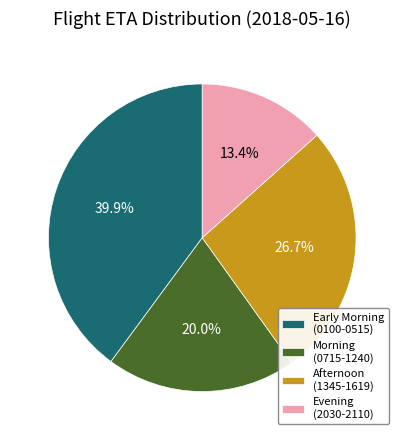

Count the number of slices in the pie.

4